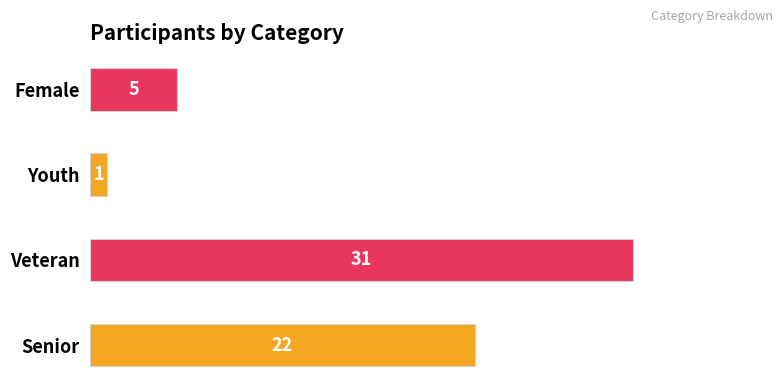

How many data points are less than 22?

2